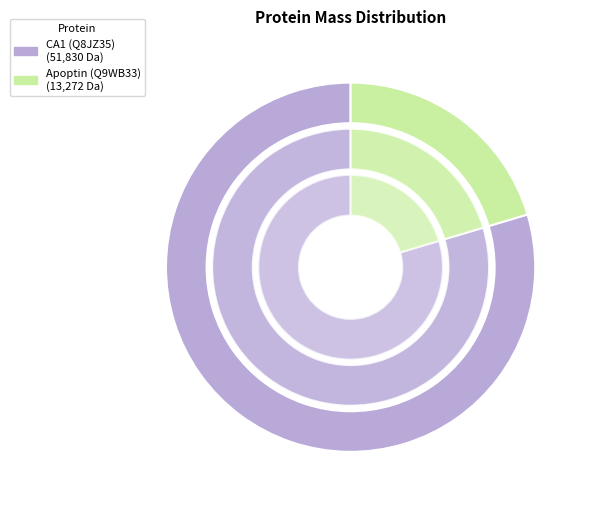

What percentage do Apoptin (Q9WB33) and CA1 (Q8JZ35) together represent?

100.0%